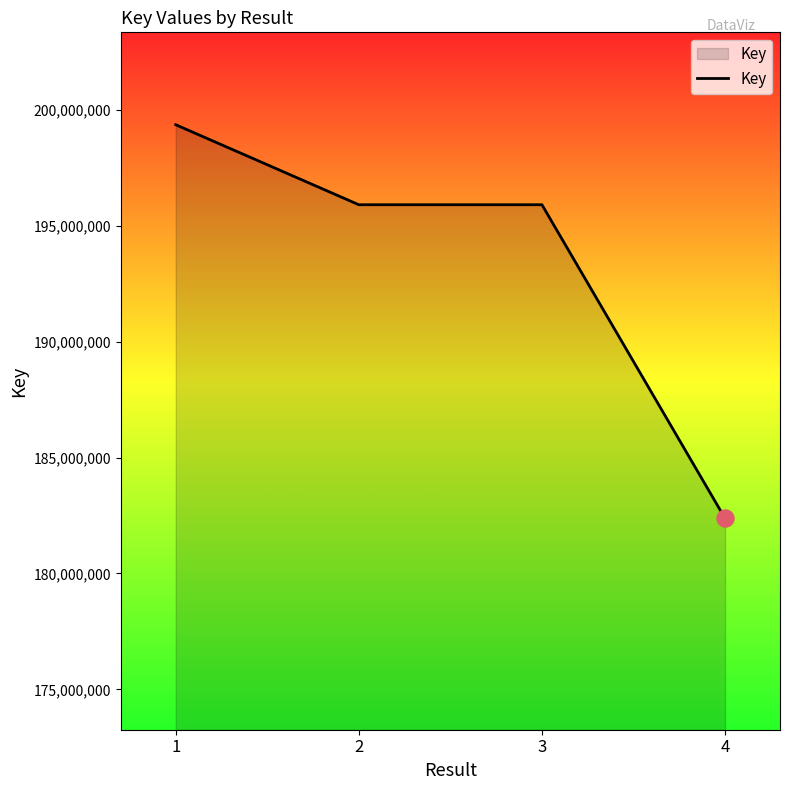

Which has a higher value, 1 or 3?

1